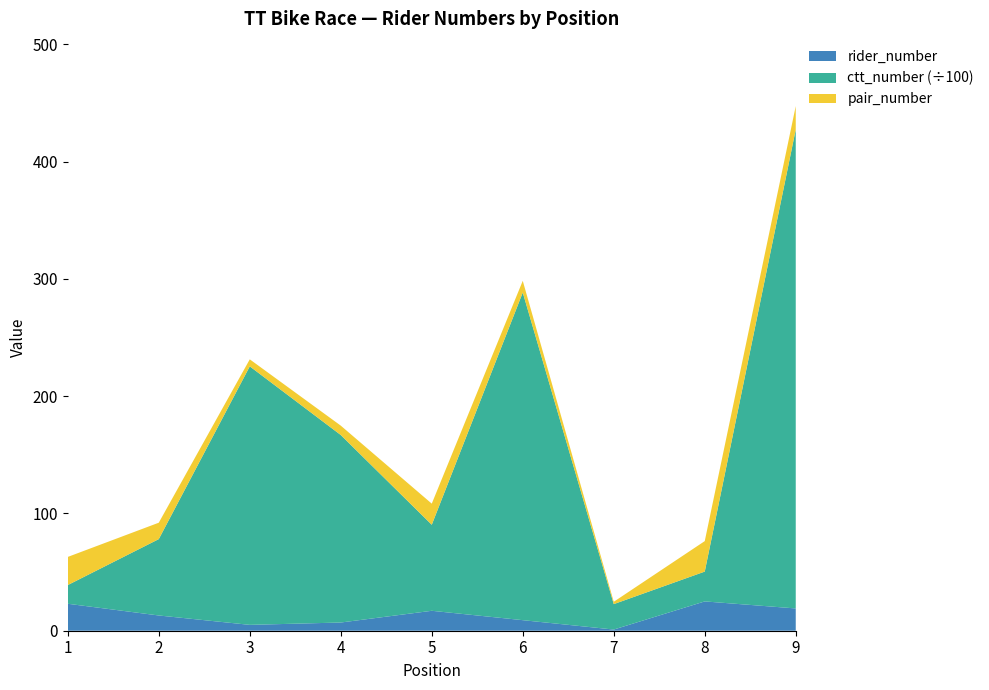

Reading right to left, list all the values displayed in this chart.

rider_number: 19	25	1	9	17	7	5	13	23
ctt_number: 40843	2543	2169	27942	7338	15991	22045	6512	1594
pair_number: 20	26	2	10	18	8	6	14	24